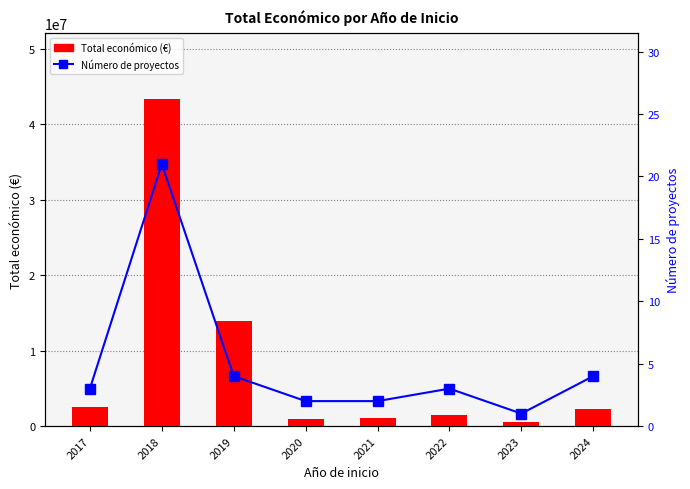

How many groups of bars are there?

8